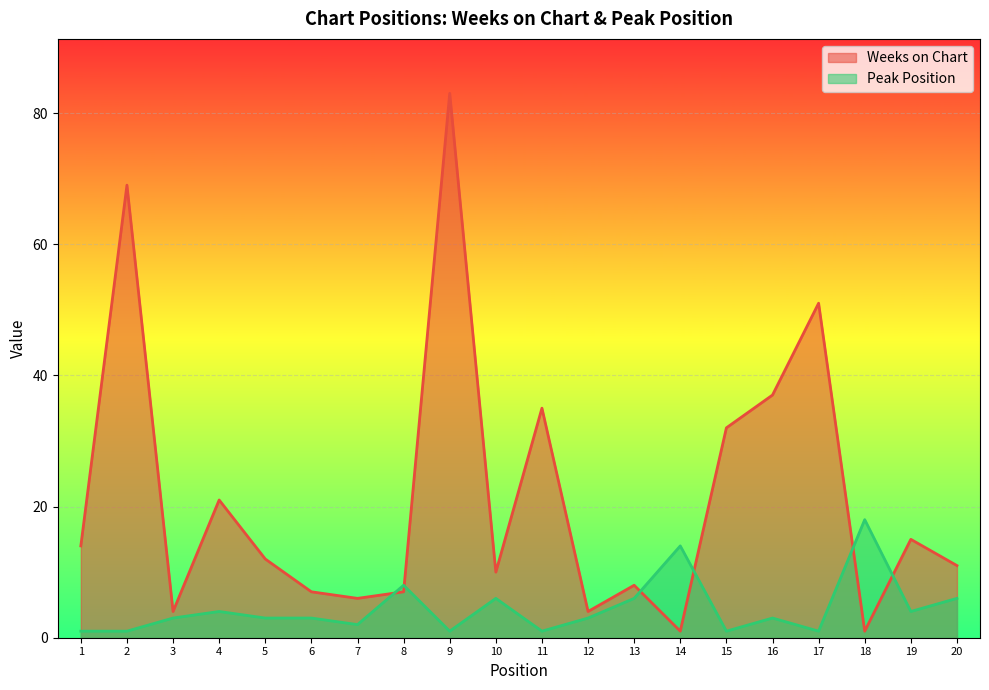

What is the greatest value displayed?

83